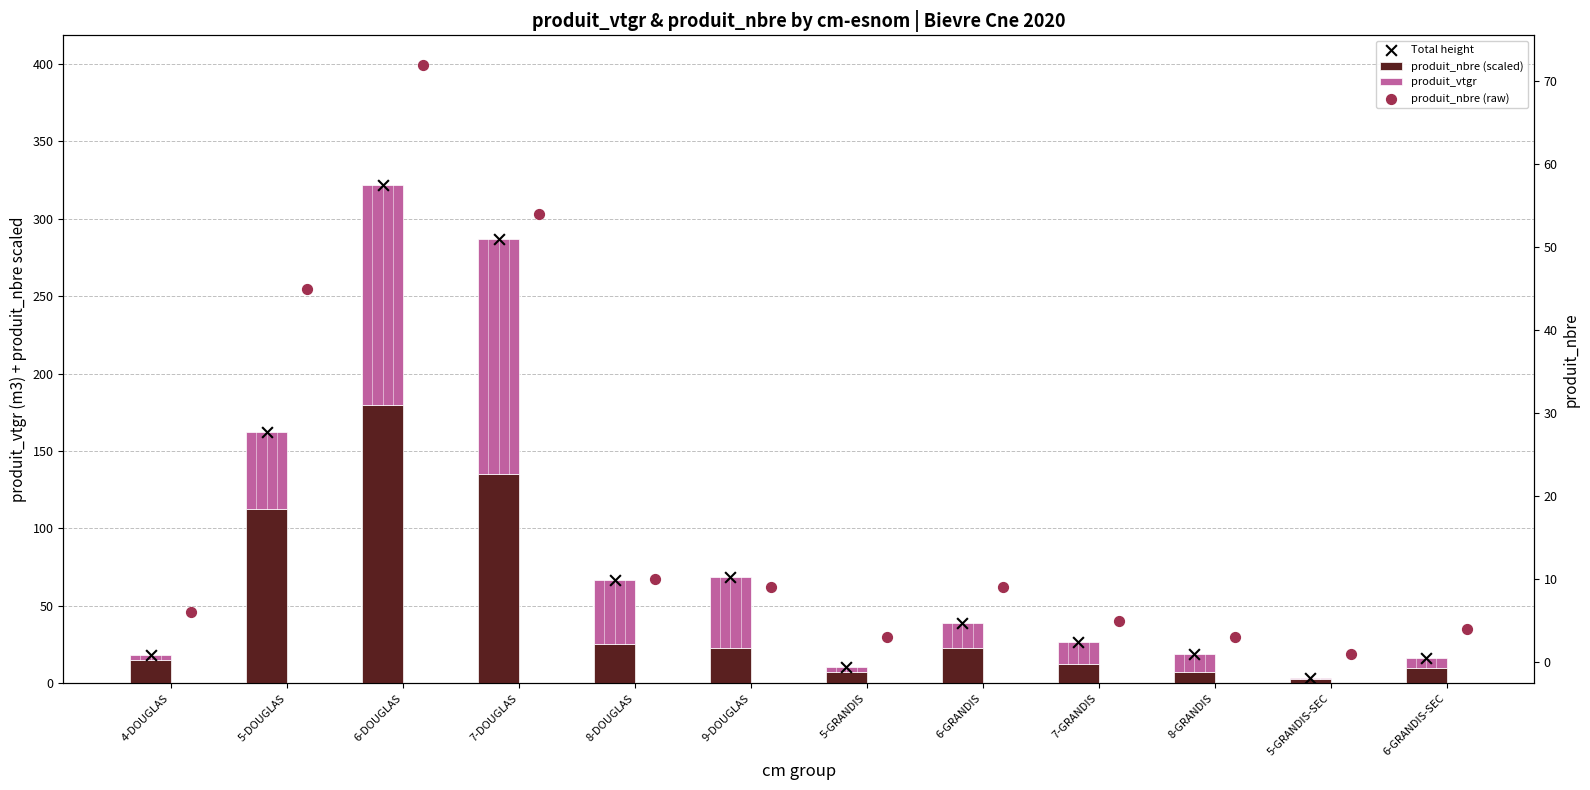

At which category is the sum across all series the highest?

6-DOUGLAS